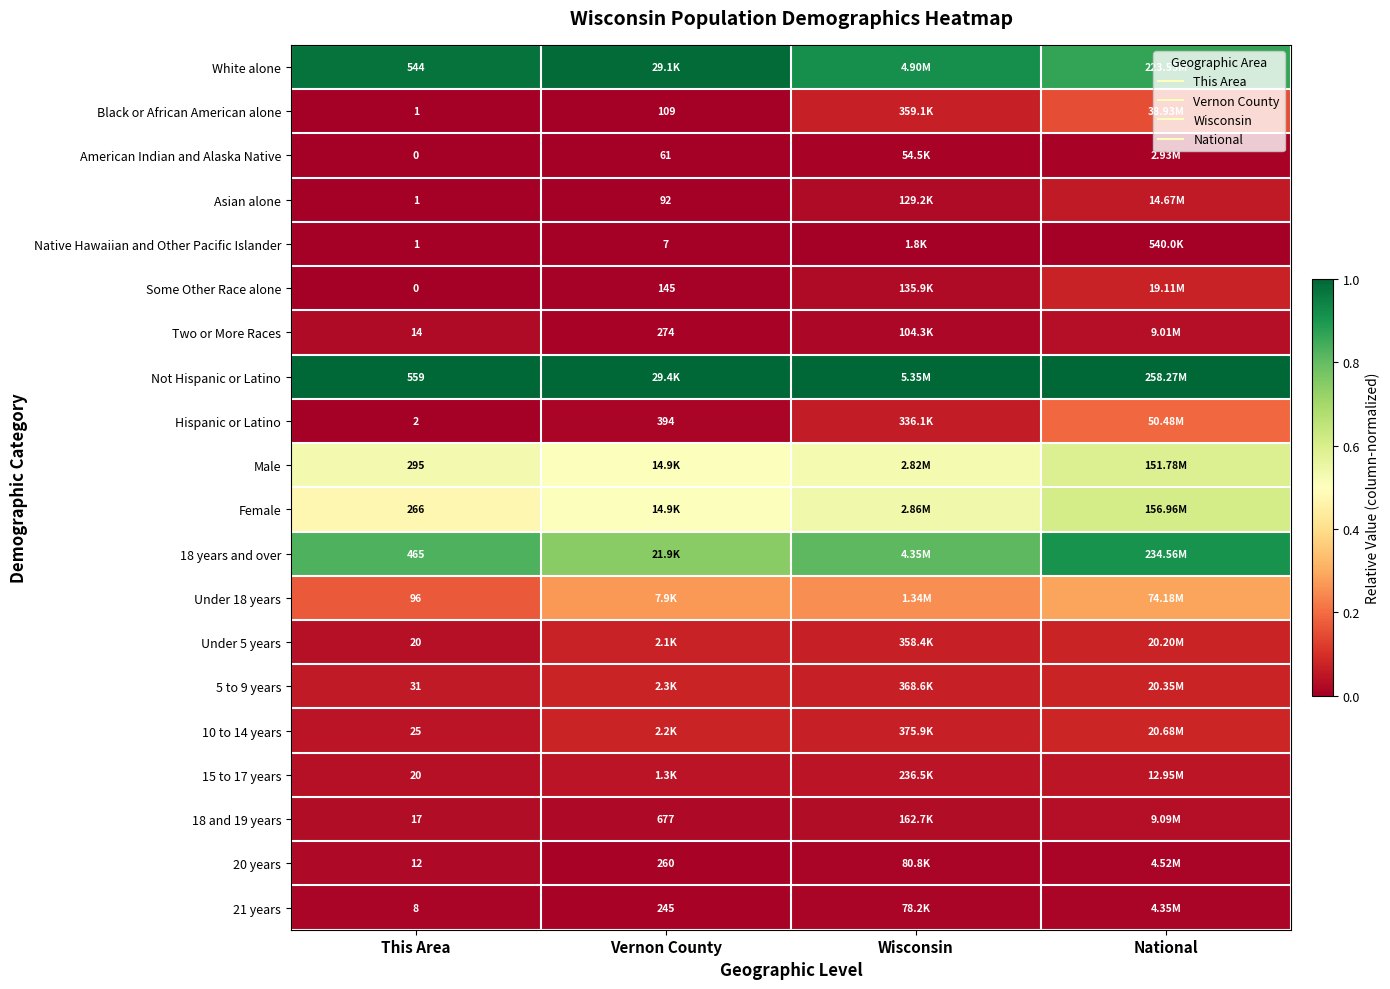

The Native Hawaiian and Other Pacific Islander series shows 0.0 at National. True or false?

True